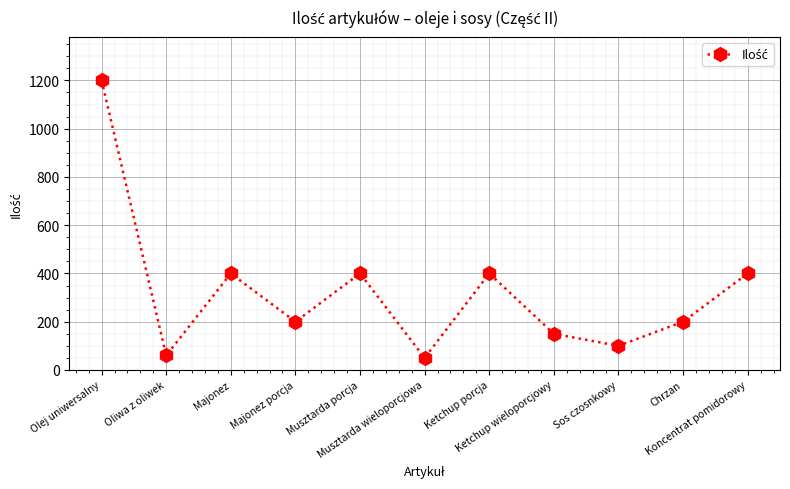

How many points are lower than both their immediate neighbors (excluding endpoints)?

4